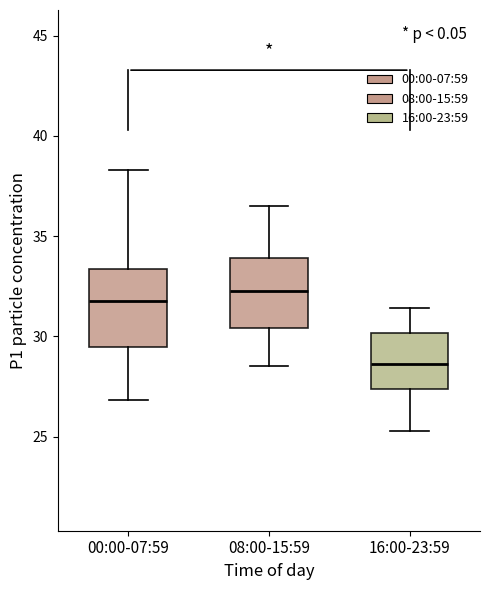

Where does the median line of the box for 16:00-23:59 sit on the y-axis? The values are not printed on the chart, so give them approximately, as read against the axis.

28.5